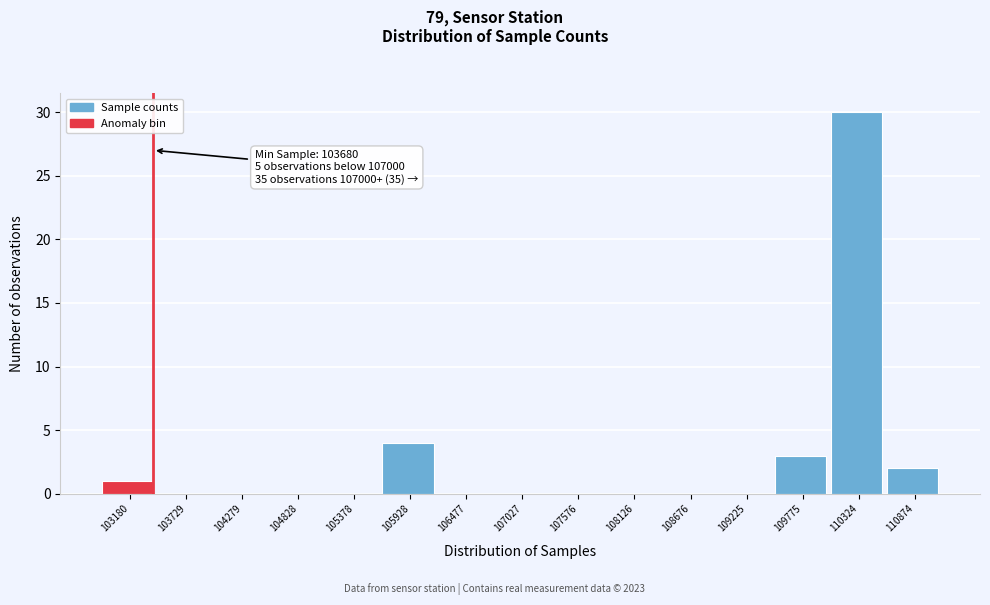

Reading left to right, what are all the values shown in this chart?

103180=1	103729=0	104279=0	104828=0	105378=0	105928=4	106477=0	107027=0	107576=0	108126=0	108676=0	109225=0	109775=3	110324=30	110874=2